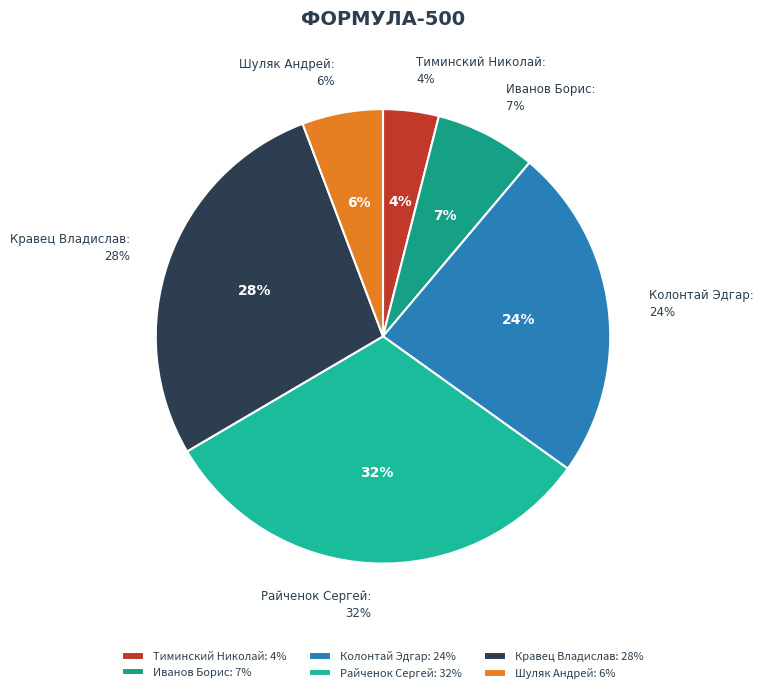

Which slice is the largest?

Райченок Сергей